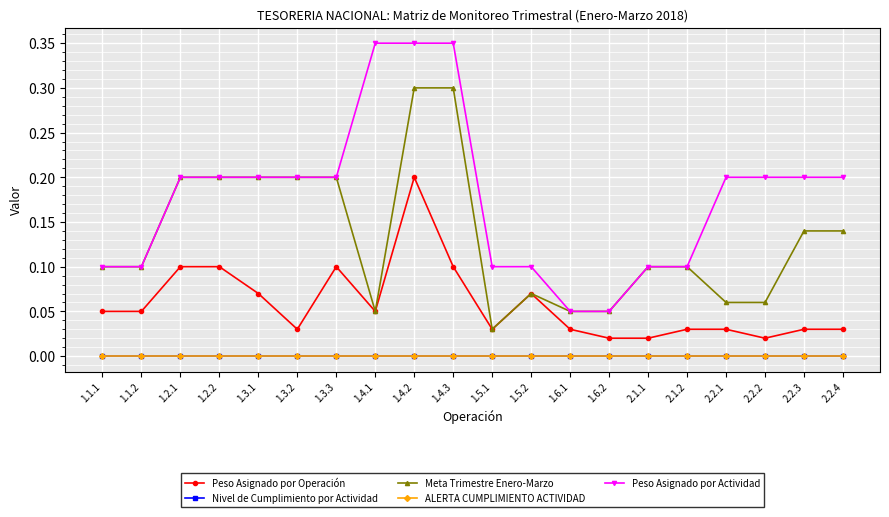

At which category is the sum across all series the highest?

1.4.2